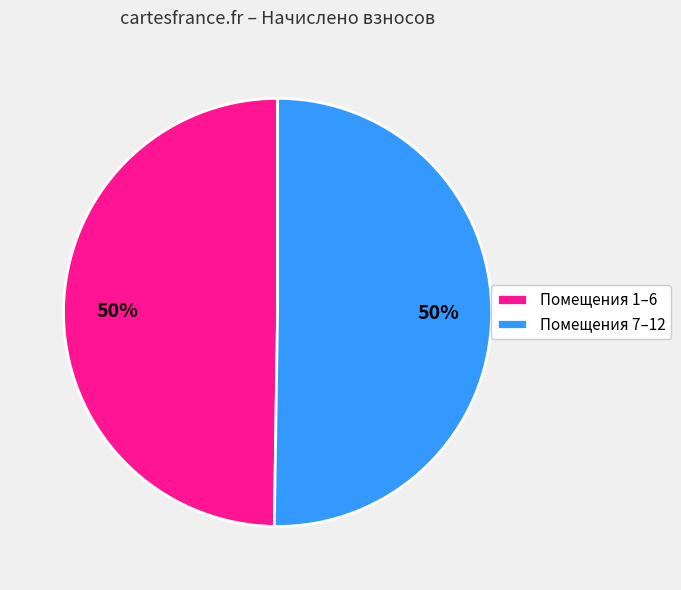

To the nearest percent, what percentage of the pie is Помещения 7–12?

50%